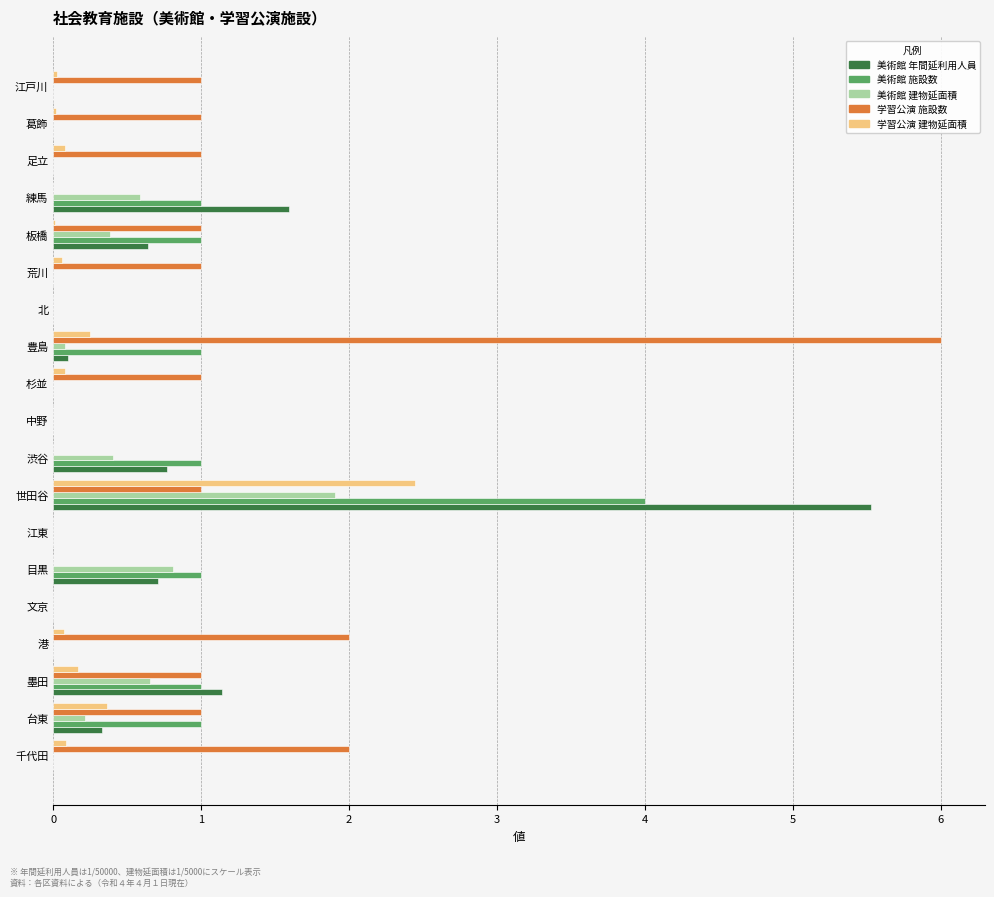

What are all the series names shown in the legend?

美術館 年間延利用人員, 美術館 施設数, 美術館 建物延面積, 学習公演 施設数, 学習公演 建物延面積